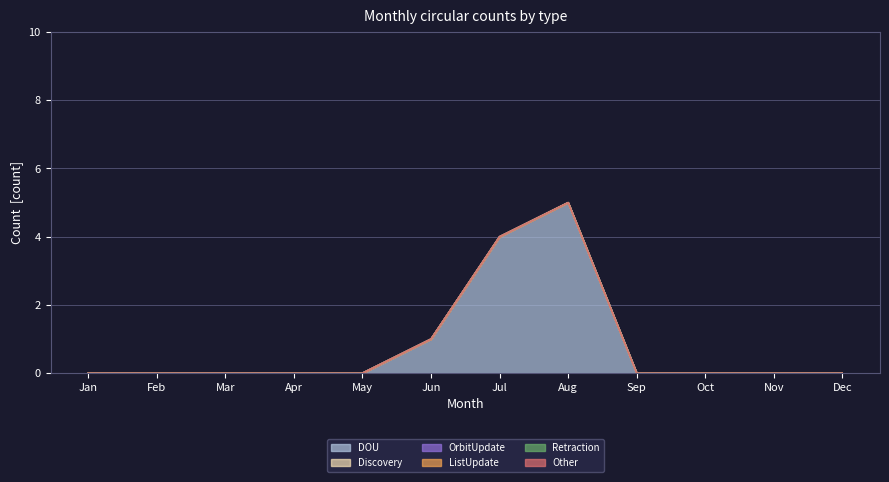

True or false: DOU and OrbitUpdate intersect in this chart.

False